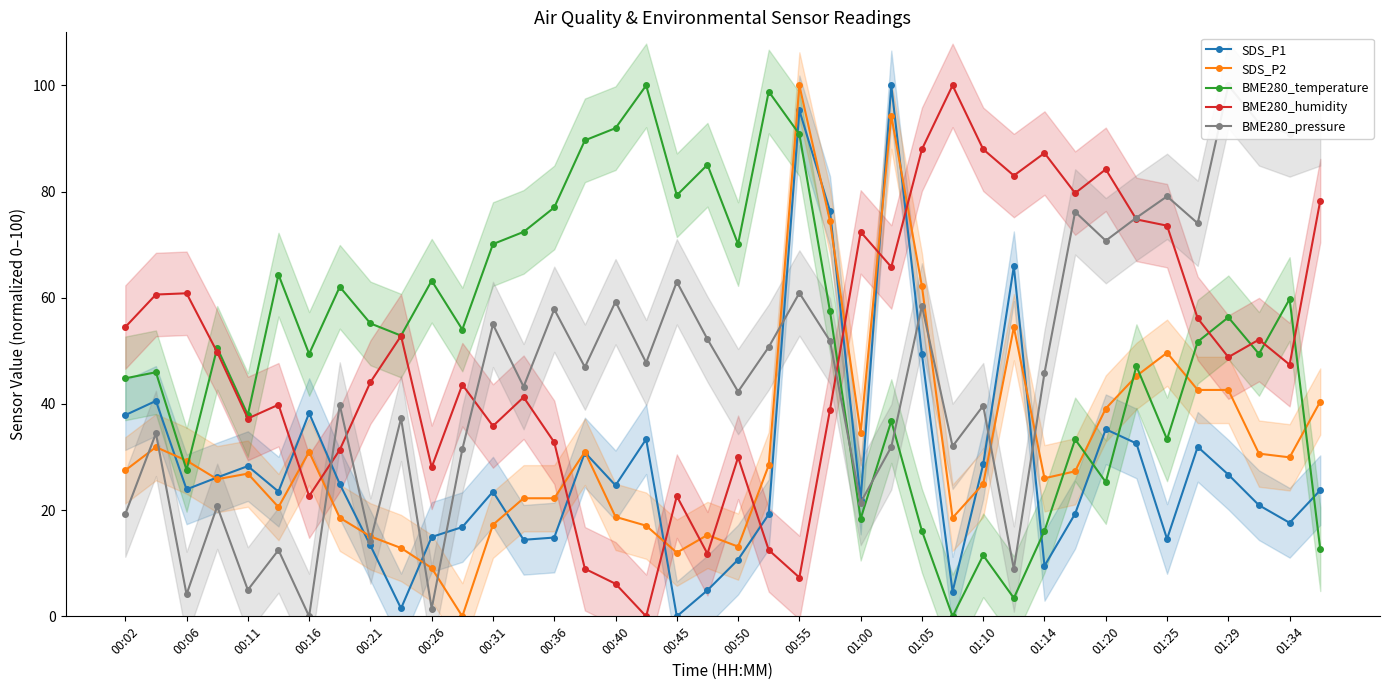

Reading right to left, extract all data points from this chart.

SDS_P1: 23.8	17.6	20.9	26.7	31.9	14.6	32.6	35.2	19.3	9.5	65.9	28.7	4.6	49.4	100.0	22.0	76.3	95.3	19.2	10.7	4.9	0.0	33.4	24.7	30.9	14.8	14.4	23.5	16.8	14.9	1.5	13.3	24.9	38.3	23.5	28.3	26.2	23.9	40.6	37.9
SDS_P2: 40.5	29.9	30.6	42.6	42.6	49.6	45.3	39.1	27.3	26.0	54.5	25.0	18.6	62.2	94.3	34.6	74.4	100.0	28.5	13.1	15.3	12.0	17.1	18.7	31.0	22.2	22.2	17.3	0.0	9.1	12.9	15.1	18.6	31.0	20.6	26.9	25.8	29.3	31.9	27.5
BME280_temperature: 12.6	59.8	49.4	56.3	51.7	33.3	47.1	25.3	33.3	16.1	3.4	11.5	0.0	16.1	36.8	18.4	57.5	90.8	98.9	70.1	85.1	79.3	100.0	92.0	89.7	77.0	72.4	70.1	54.0	63.2	52.9	55.2	62.1	49.4	64.4	37.9	50.6	27.6	46.0	44.8
BME280_humidity: 78.3	47.4	52.1	48.8	56.1	73.6	74.8	84.2	79.7	87.3	83.0	88.0	100.0	88.0	65.8	72.4	38.9	7.3	12.5	30.0	11.8	22.6	0.0	6.1	9.0	32.8	41.3	35.8	43.6	28.1	52.8	44.1	31.4	22.6	39.9	37.3	49.8	60.8	60.6	54.5
BME280_pressure: 92.9	90.9	92.9	100.0	74.0	79.1	75.1	70.8	76.2	45.8	8.9	39.7	32.0	58.5	31.9	21.4	51.9	60.9	50.7	42.3	52.2	63.0	47.8	59.3	46.9	57.8	43.3	55.0	31.5	1.4	37.3	14.2	39.8	0.0	12.5	5.0	20.7	4.1	34.5	19.3